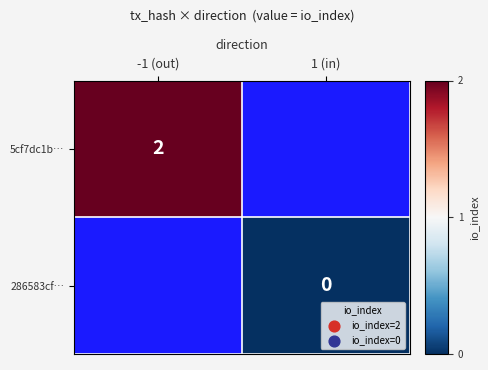

The value of 5cf7dc1b… at -1 (out) is 1. True or false?

False